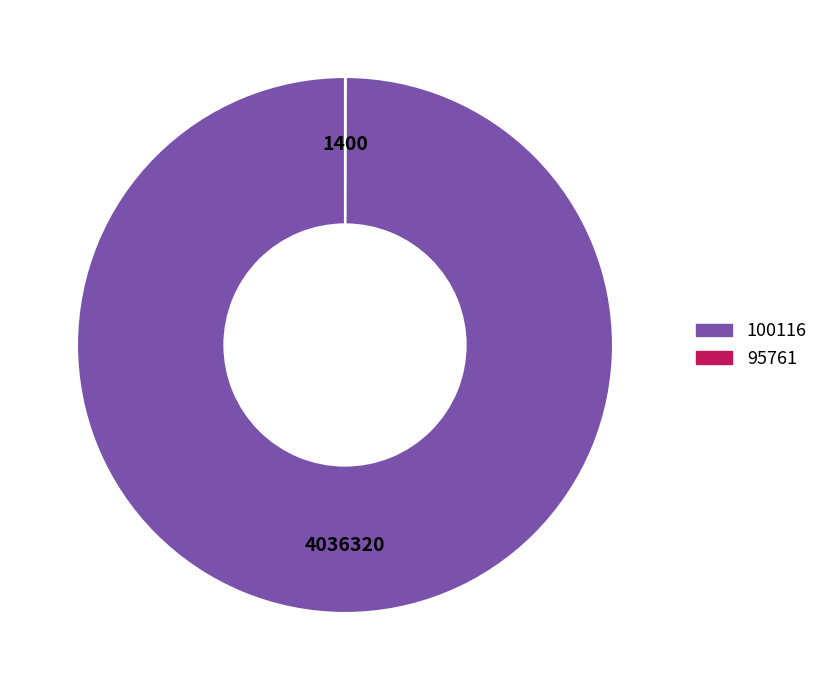

True or false: 100116 accounts for 100% of the total.

True